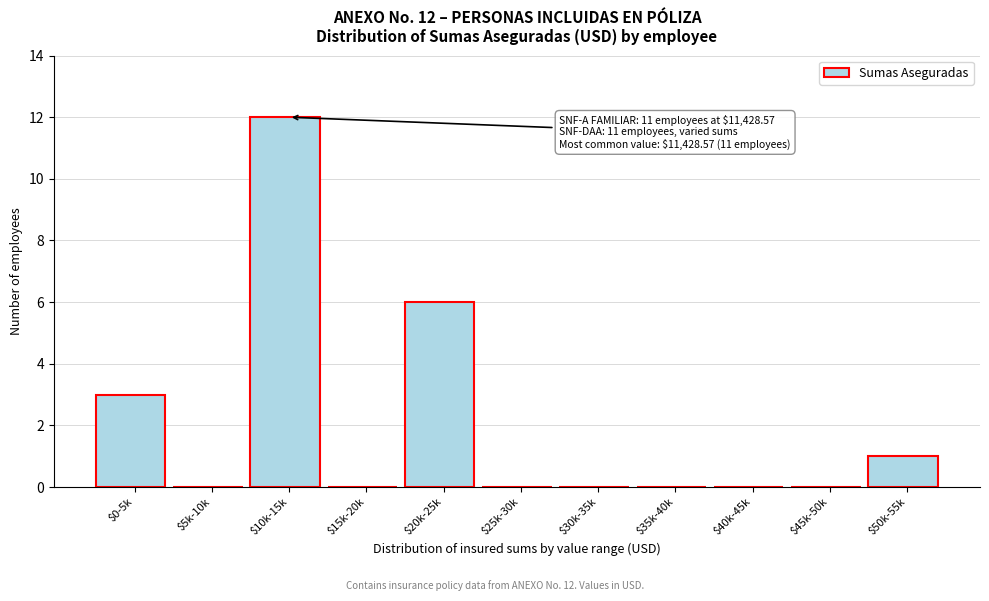

What is the sum of all values?

22